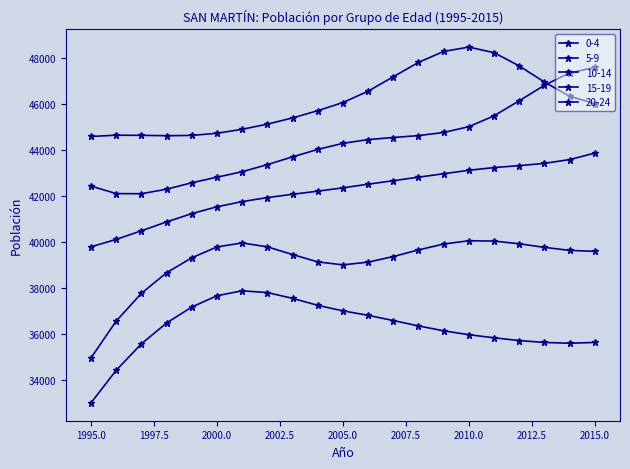

How many data points in 20-24 are less than 36373?

10